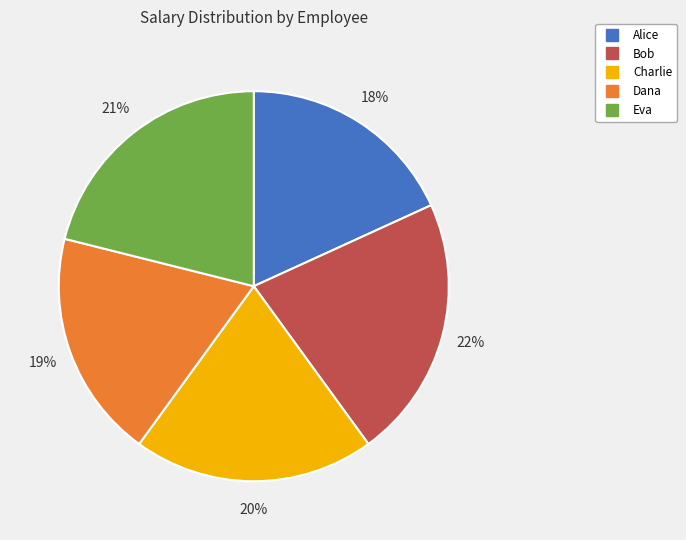

Does Eva represent more than half of the total?

No